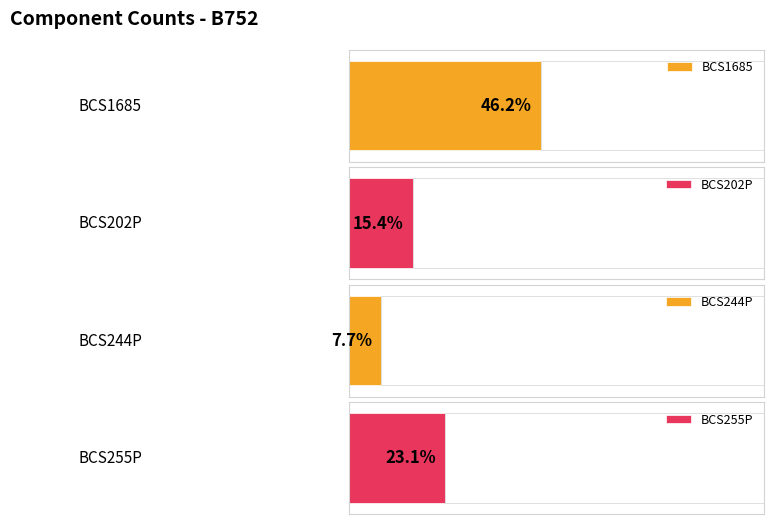

What is the label of the 3rd bar from the left?

BCS244P